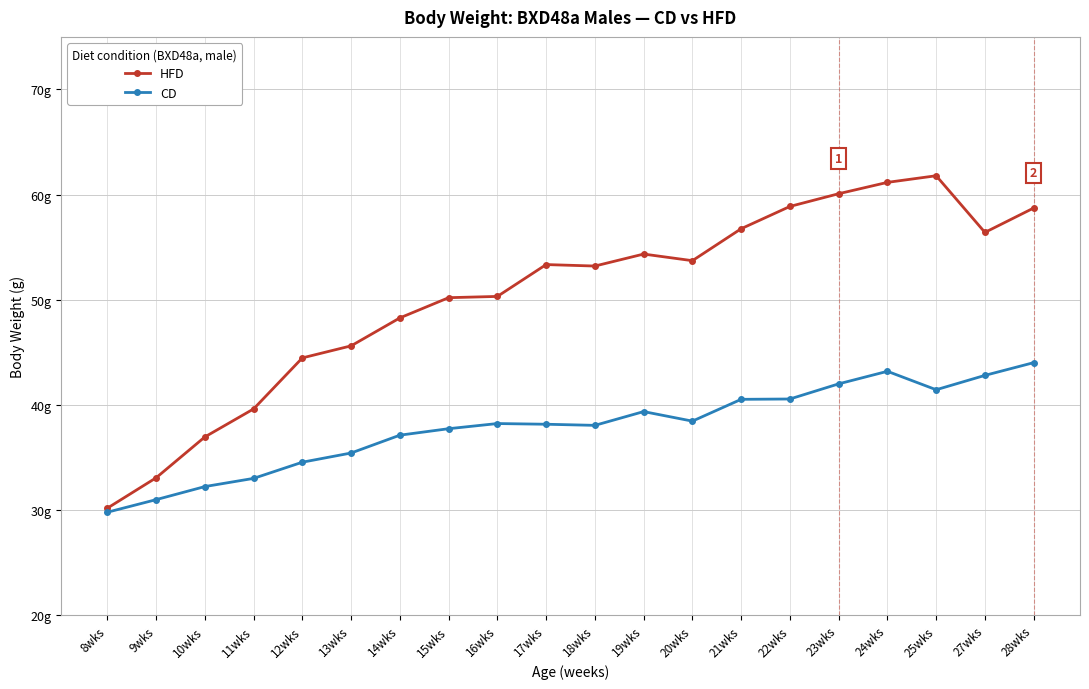

Does the chart have visible grid lines?

Yes